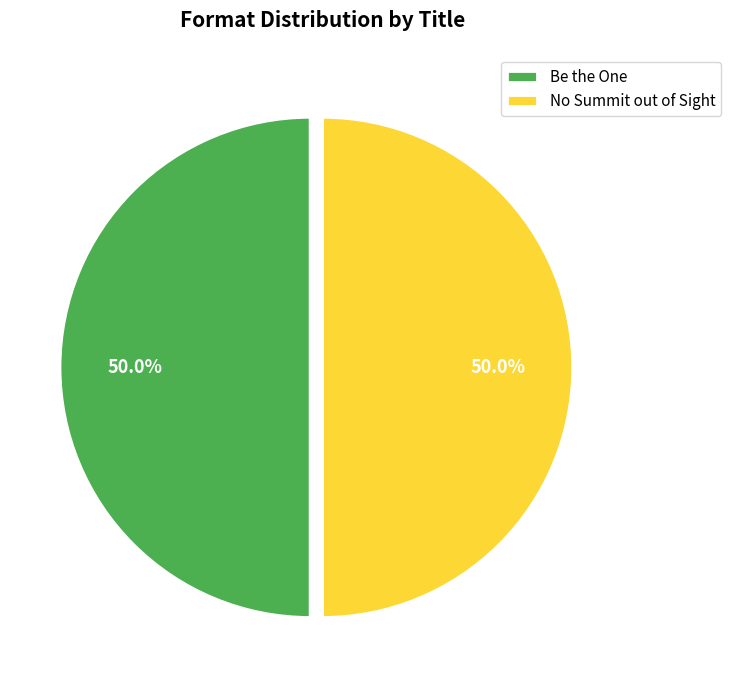

What is the ratio of the value at Be the One to the value at No Summit out of Sight?

1.0